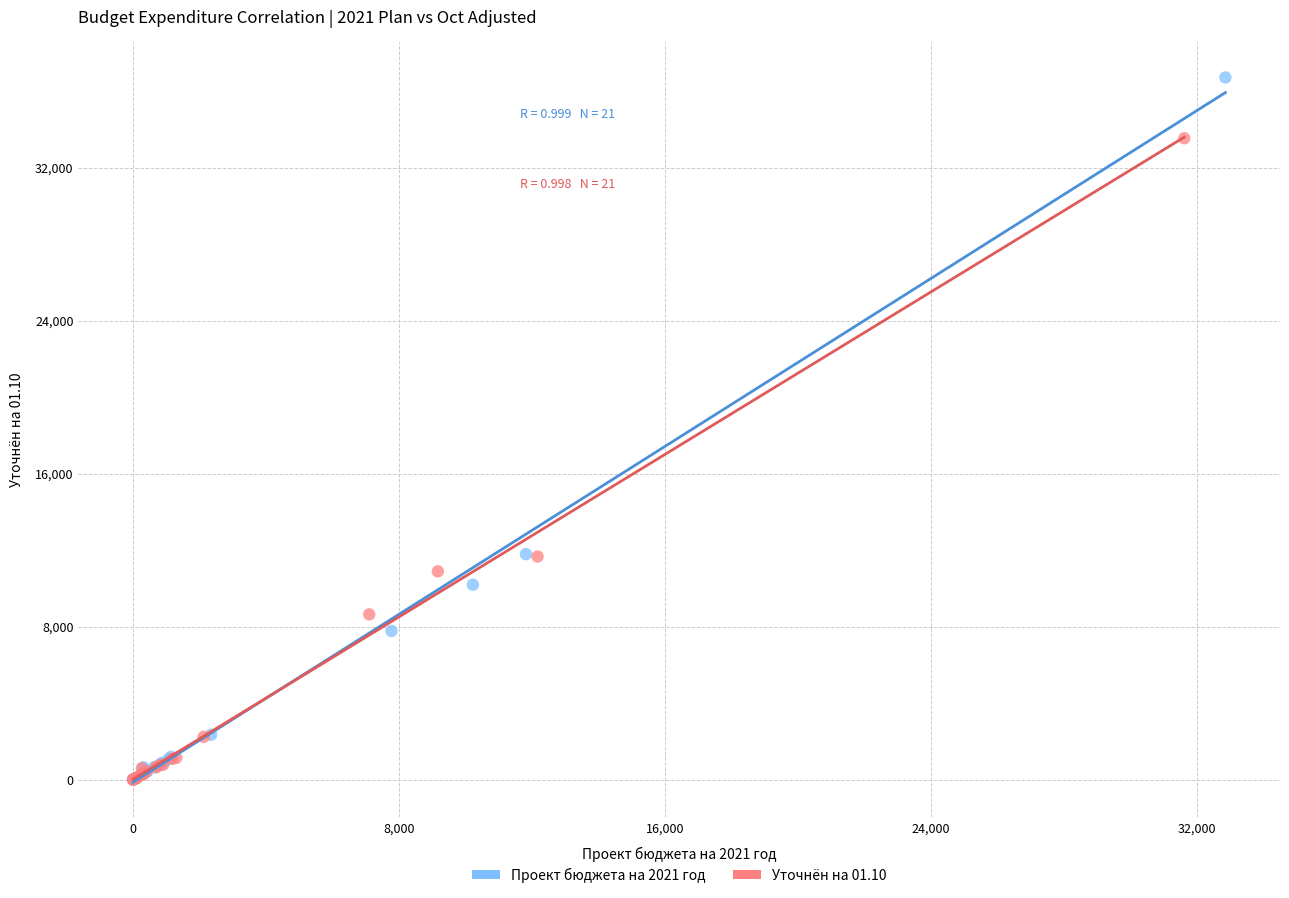

Which series reaches the maximum Y coordinate?

Проект бюджета на 2021 год